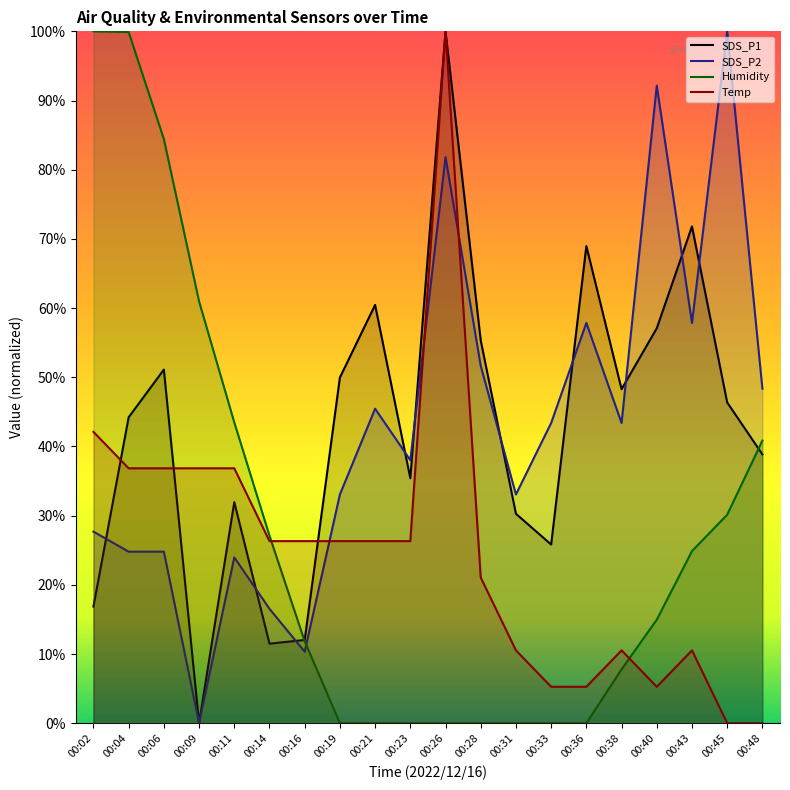

Between 00:06 and 00:09, which series saw the biggest shift?

SDS_P1